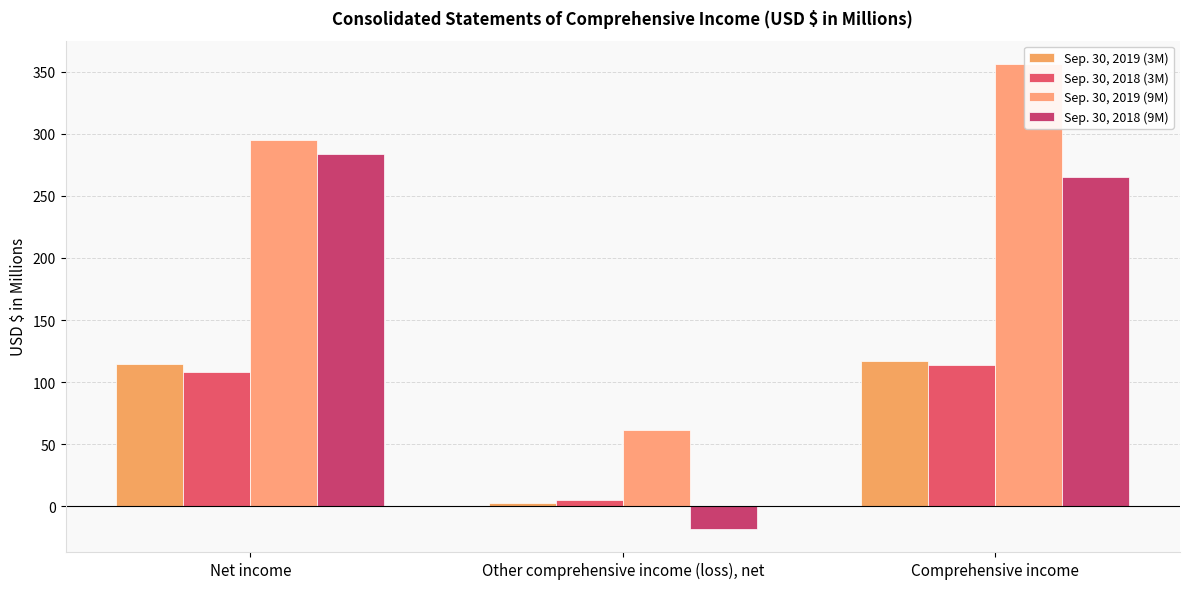

What is the sum of the Sep. 30, 2018 (9M) values at Comprehensive income and Net income?

548.6